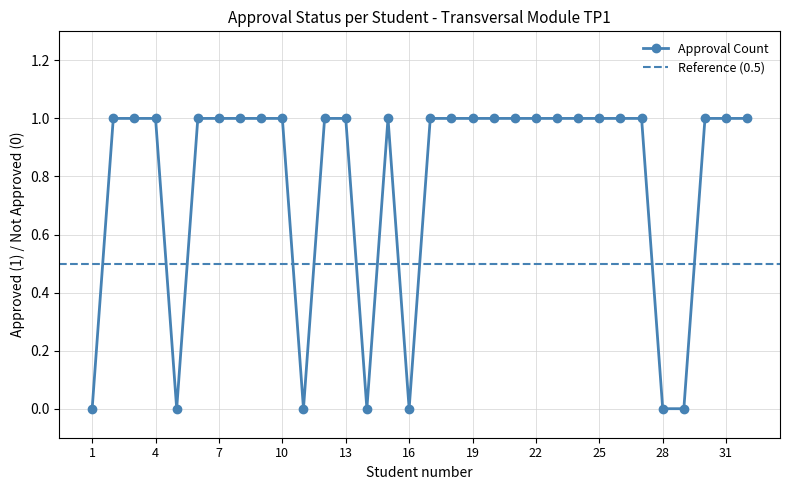

Reading right to left, list all the values displayed in this chart.

32=1	31=1	30=1	29=0	28=0	27=1	26=1	25=1	24=1	23=1	22=1	21=1	20=1	19=1	18=1	17=1	16=0	15=1	14=0	13=1	12=1	11=0	10=1	9=1	8=1	7=1	6=1	5=0	4=1	3=1	2=1	1=0